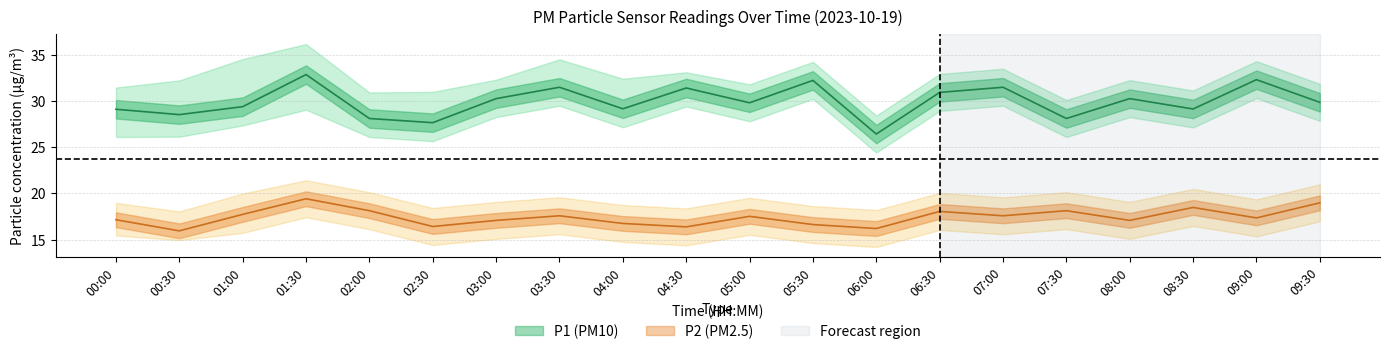

What are all the series names shown in the legend?

P1, P2